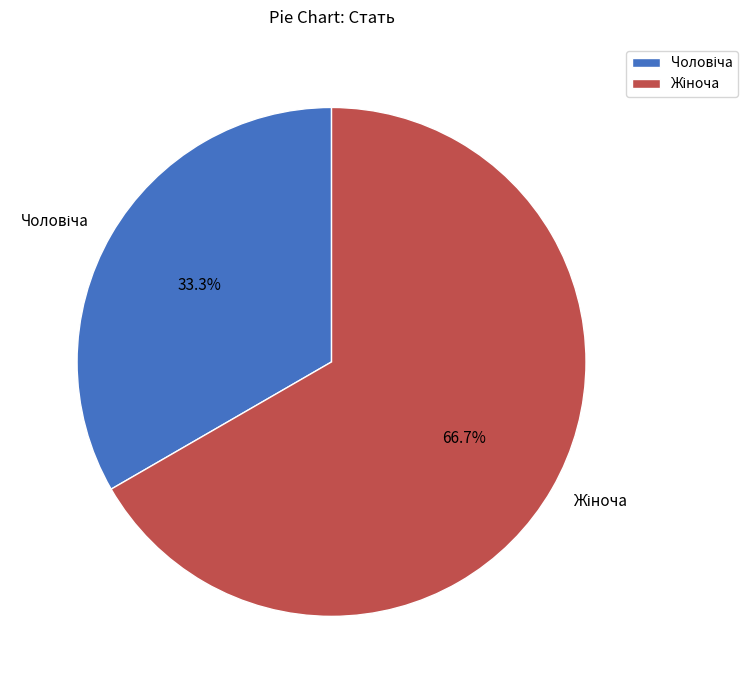

Is there any slice that represents more than half of the pie?

Yes